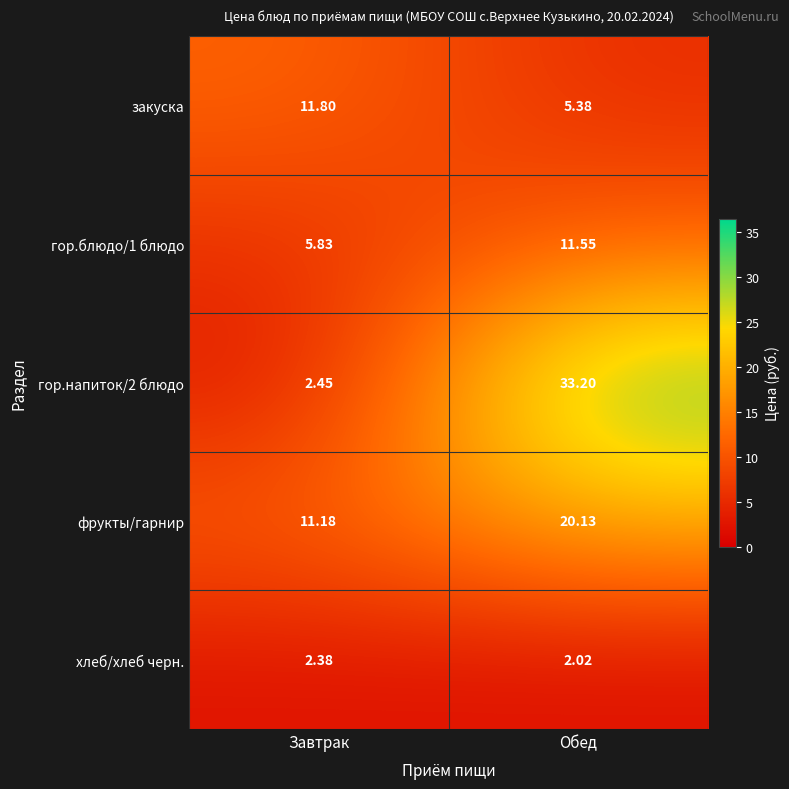

Rank the categories by хлеб/хлеб черн. value from lowest to highest.

Обед, Завтрак